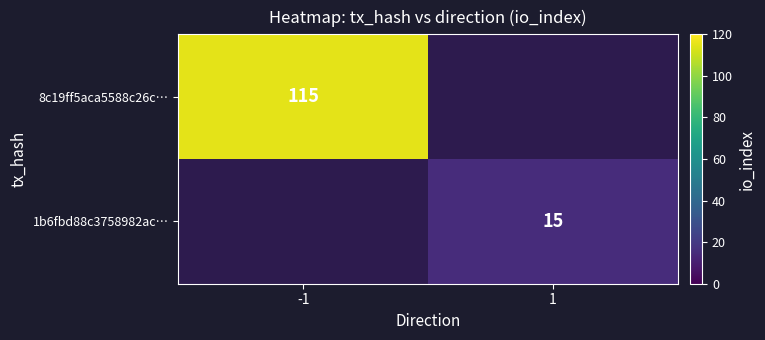

The 1b6fbd88c3758982ac… series shows 15.0 at 1. True or false?

True